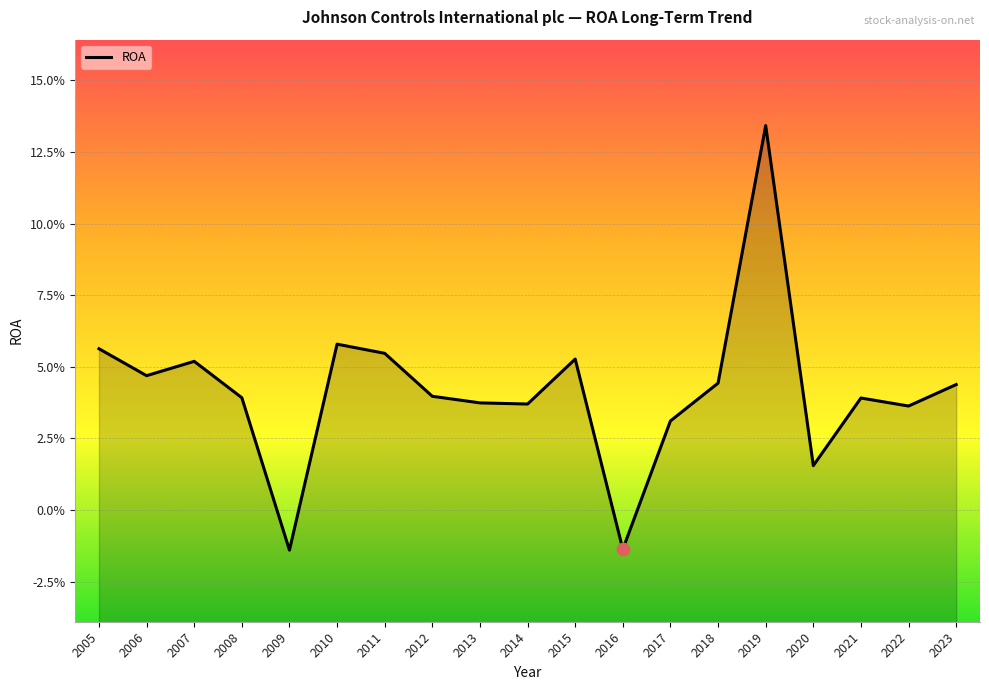

Between 2015 and 2012, which is larger?

2015